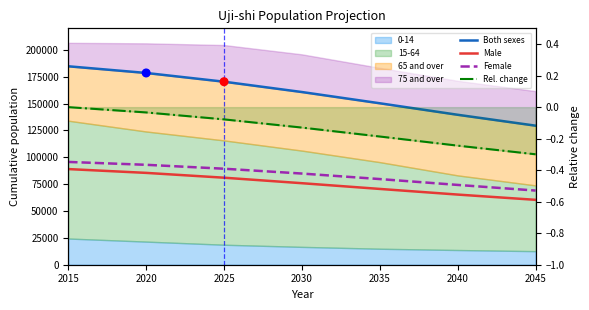

Which series has the largest total across all categories?

Both sexes